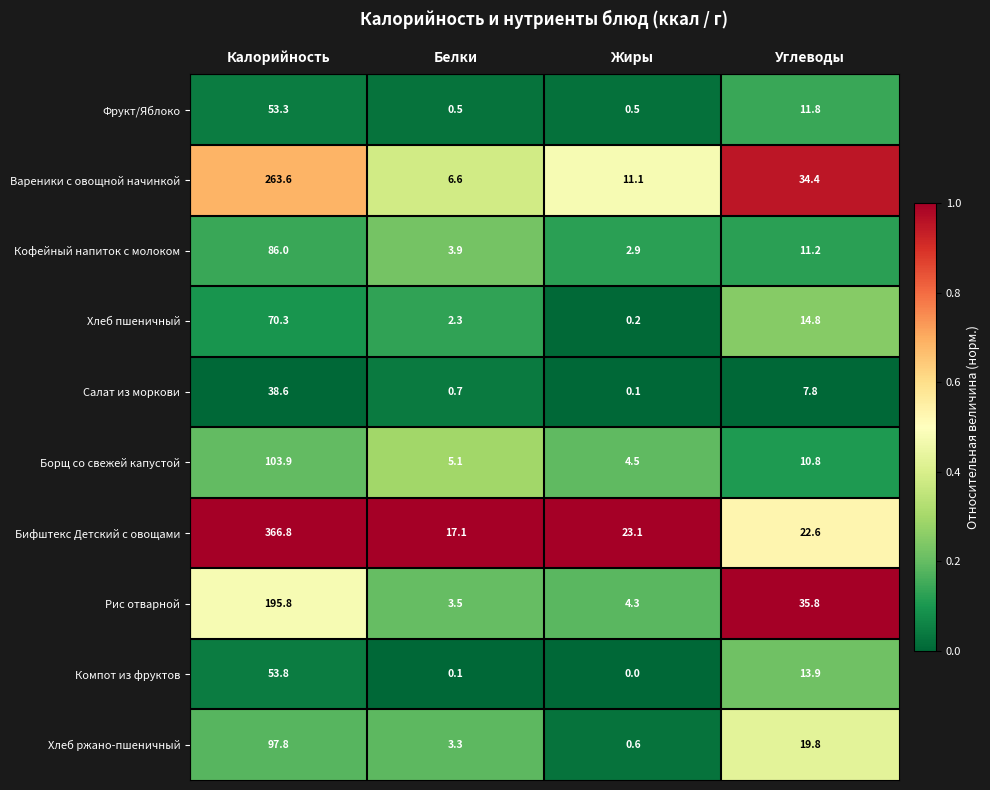

What is the total value across all series at Жиры?

47.3